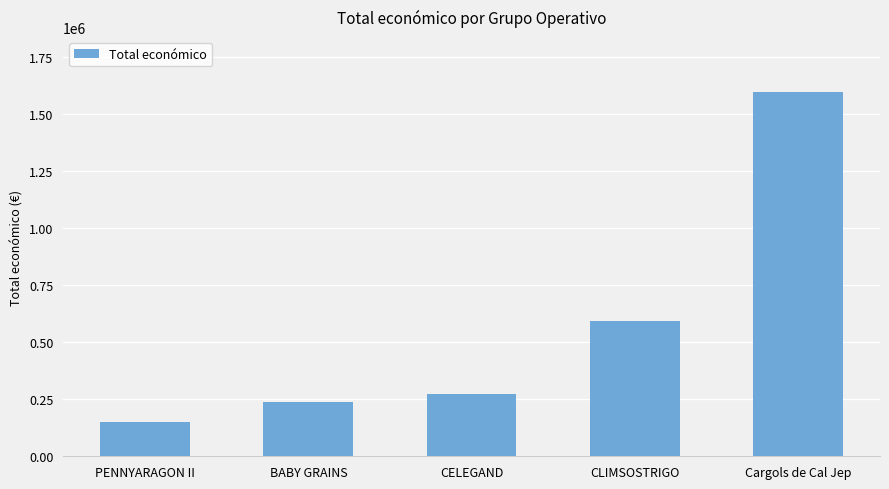

Which label corresponds to the smallest value in the chart?

PENNYARAGON II